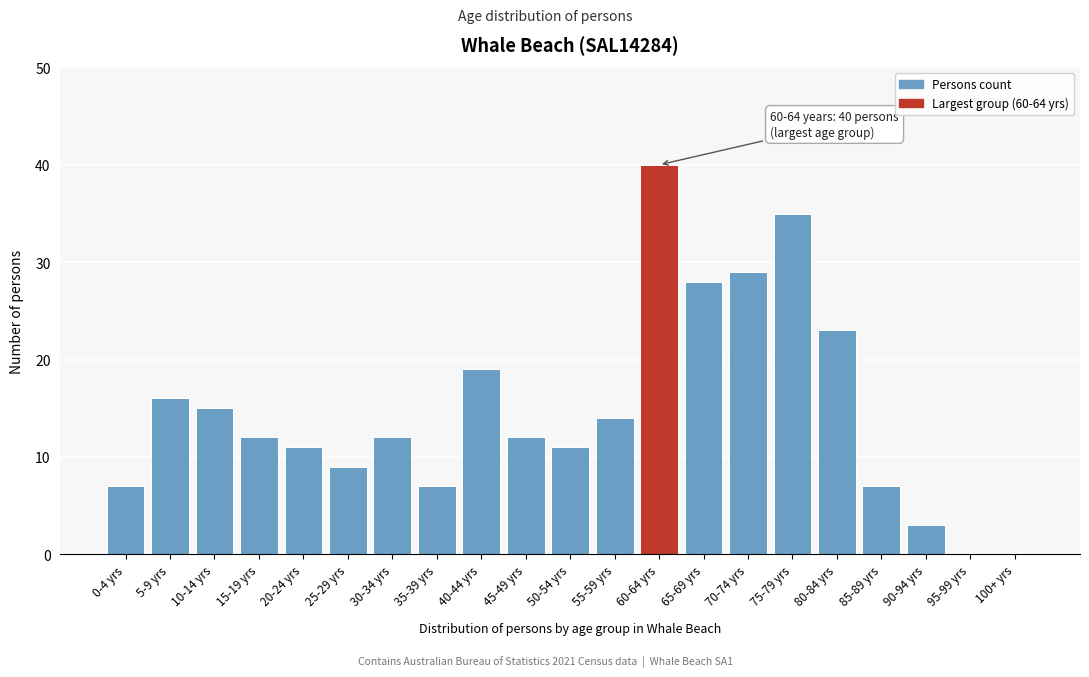

Reading right to left, list all the values displayed in this chart.

100+ yrs=0	95-99 yrs=0	90-94 yrs=3	85-89 yrs=7	80-84 yrs=23	75-79 yrs=35	70-74 yrs=29	65-69 yrs=28	60-64 yrs=40	55-59 yrs=14	50-54 yrs=11	45-49 yrs=12	40-44 yrs=19	35-39 yrs=7	30-34 yrs=12	25-29 yrs=9	20-24 yrs=11	15-19 yrs=12	10-14 yrs=15	5-9 yrs=16	0-4 yrs=7